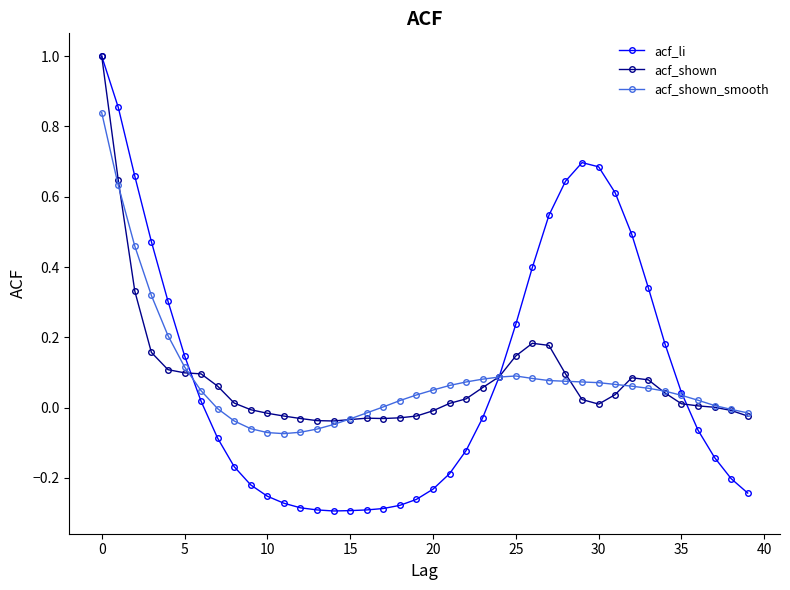

In acf_shown, how many points are lower than both neighbors (excluding endpoints)?

3